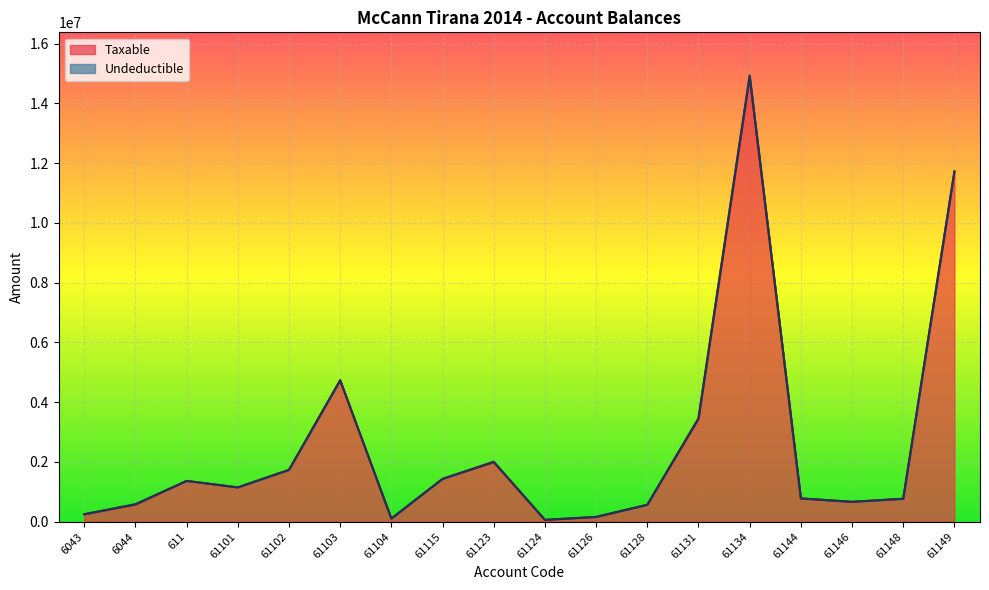

What is the label of the 10th point from the left?

61124